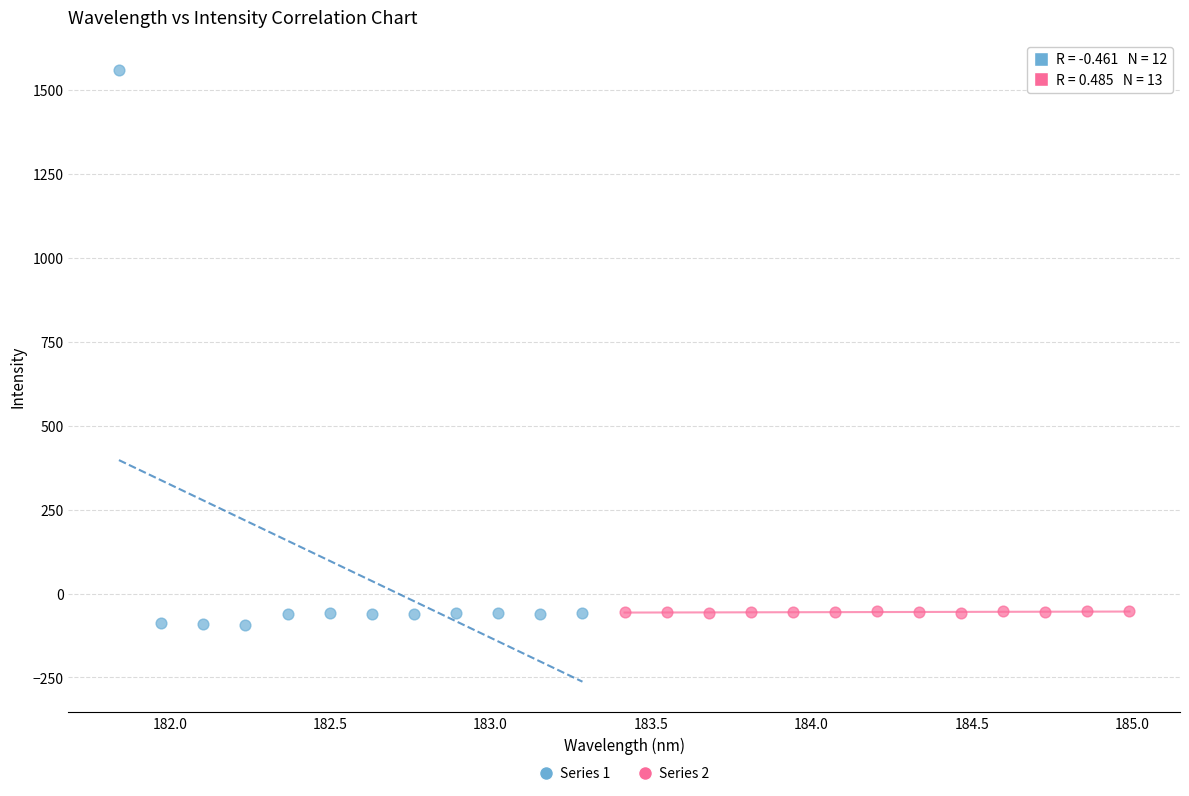

Which series contains the highest Y value?

Series 1